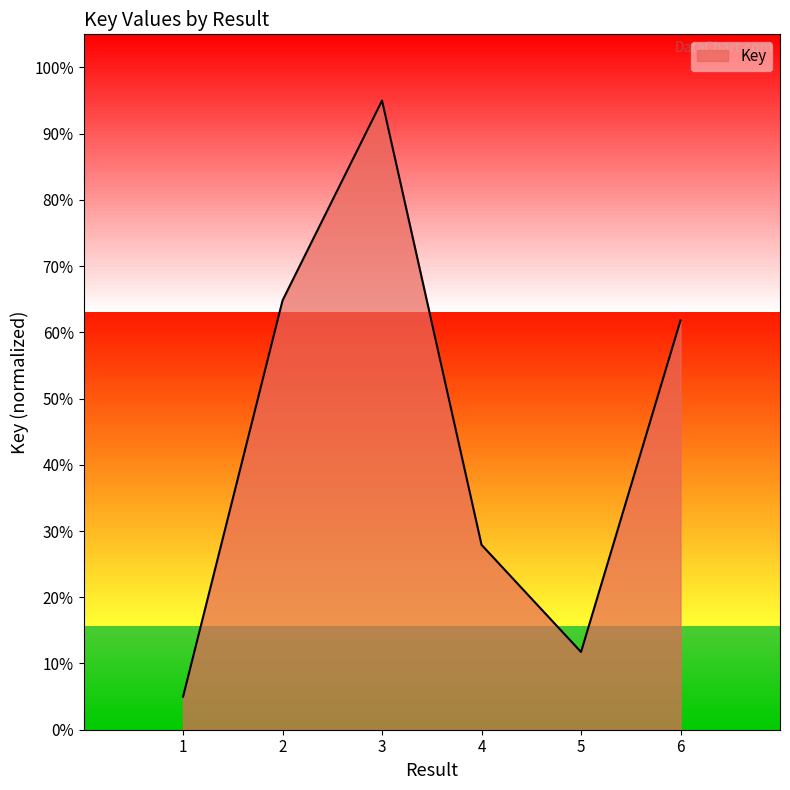

Does the chart have visible grid lines?

No